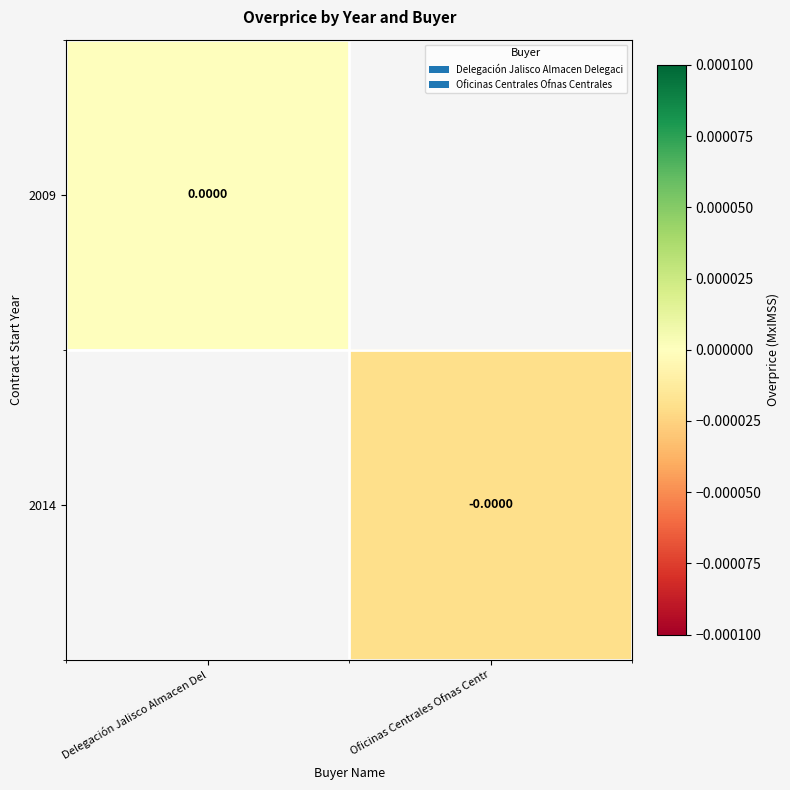

Count the number of data series in this chart.

2